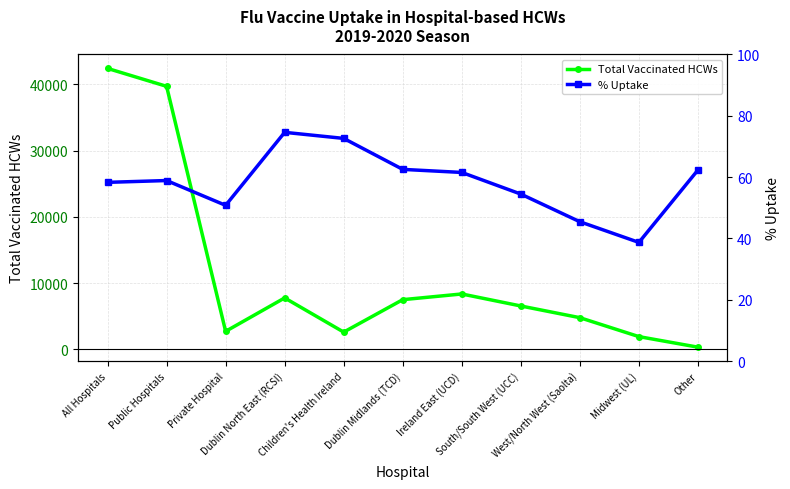

In % Uptake, how many points are lower than both neighbors (excluding endpoints)?

2